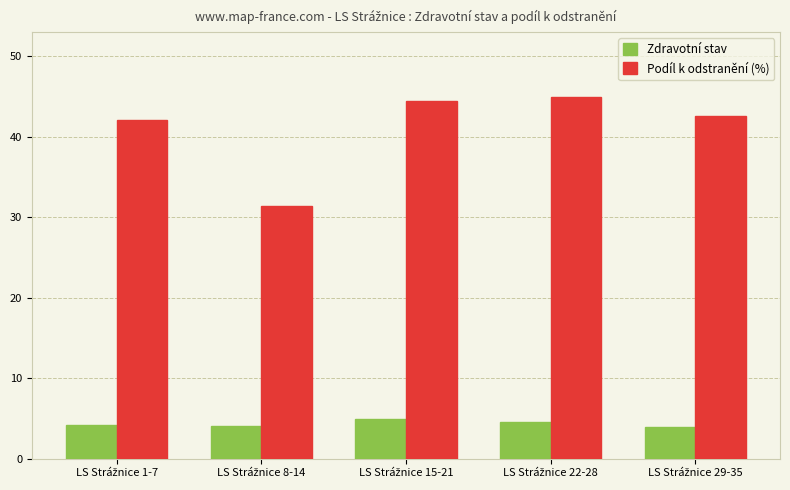

What is the difference between the maximum and second lowest values in the Podíl k odstranění (%) series?

2.8